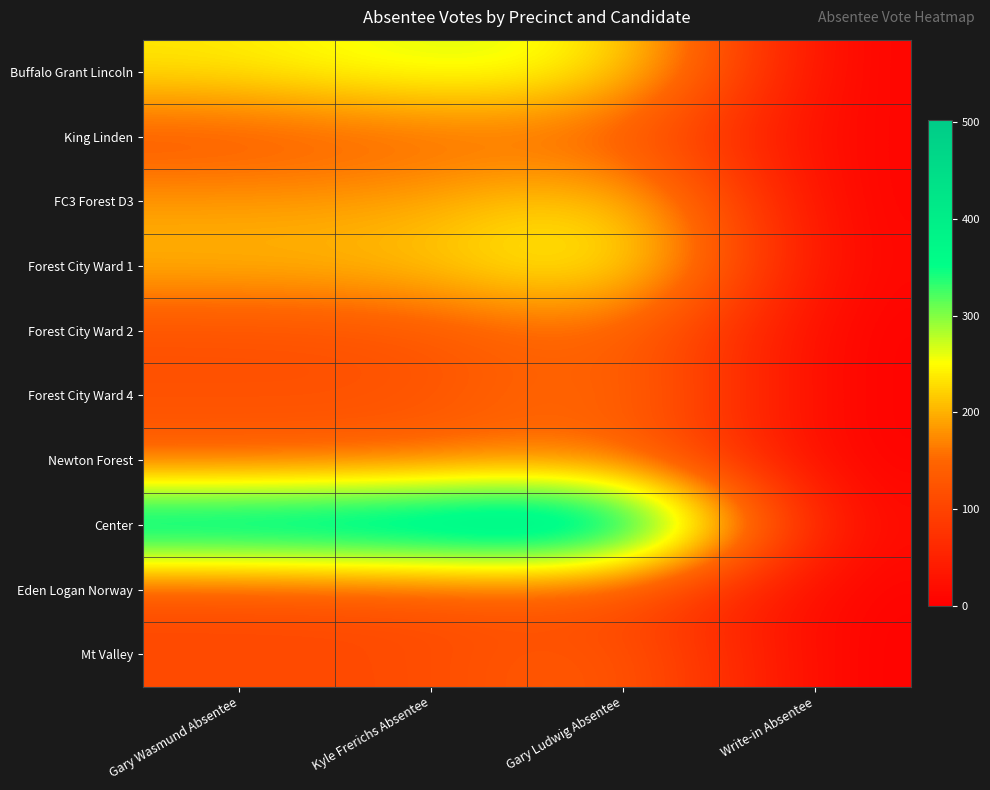

Reading left to right, extract all data points from this chart.

Buffalo Grant Lincoln: Gary Wasmund Absentee=237	Kyle Frerichs Absentee=272	Gary Ludwig Absentee=250	Write-in Absentee=0
King Linden: Gary Wasmund Absentee=124	Kyle Frerichs Absentee=144	Gary Ludwig Absentee=142	Write-in Absentee=5
FC3 Forest D3: Gary Wasmund Absentee=188	Kyle Frerichs Absentee=190	Gary Ludwig Absentee=246	Write-in Absentee=0
Forest City Ward 1: Gary Wasmund Absentee=207	Kyle Frerichs Absentee=213	Gary Ludwig Absentee=278	Write-in Absentee=3
Forest City Ward 2: Gary Wasmund Absentee=114	Kyle Frerichs Absentee=122	Gary Ludwig Absentee=162	Write-in Absentee=0
Forest City Ward 4: Gary Wasmund Absentee=123	Kyle Frerichs Absentee=119	Gary Ludwig Absentee=175	Write-in Absentee=0
Newton Forest: Gary Wasmund Absentee=134	Kyle Frerichs Absentee=143	Gary Ludwig Absentee=162	Write-in Absentee=0
Center: Gary Wasmund Absentee=444	Kyle Frerichs Absentee=461	Gary Ludwig Absentee=502	Write-in Absentee=4
Eden Logan Norway: Gary Wasmund Absentee=109	Kyle Frerichs Absentee=117	Gary Ludwig Absentee=117	Write-in Absentee=3
Mt Valley: Gary Wasmund Absentee=110	Kyle Frerichs Absentee=109	Gary Ludwig Absentee=148	Write-in Absentee=0